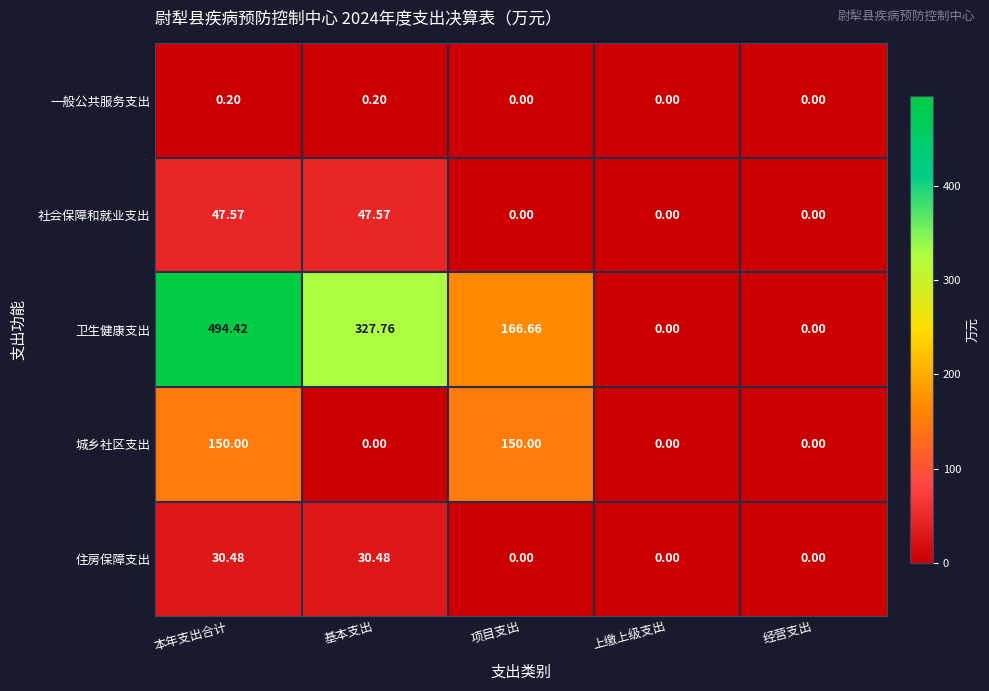

Between 基本支出 and 项目支出, which series saw the biggest shift?

卫生健康支出